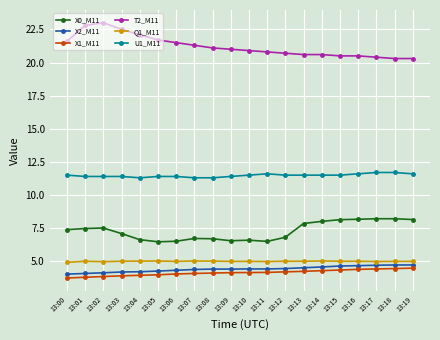

What is the value of the U1_M11 point at the 9th from the left?

11.3